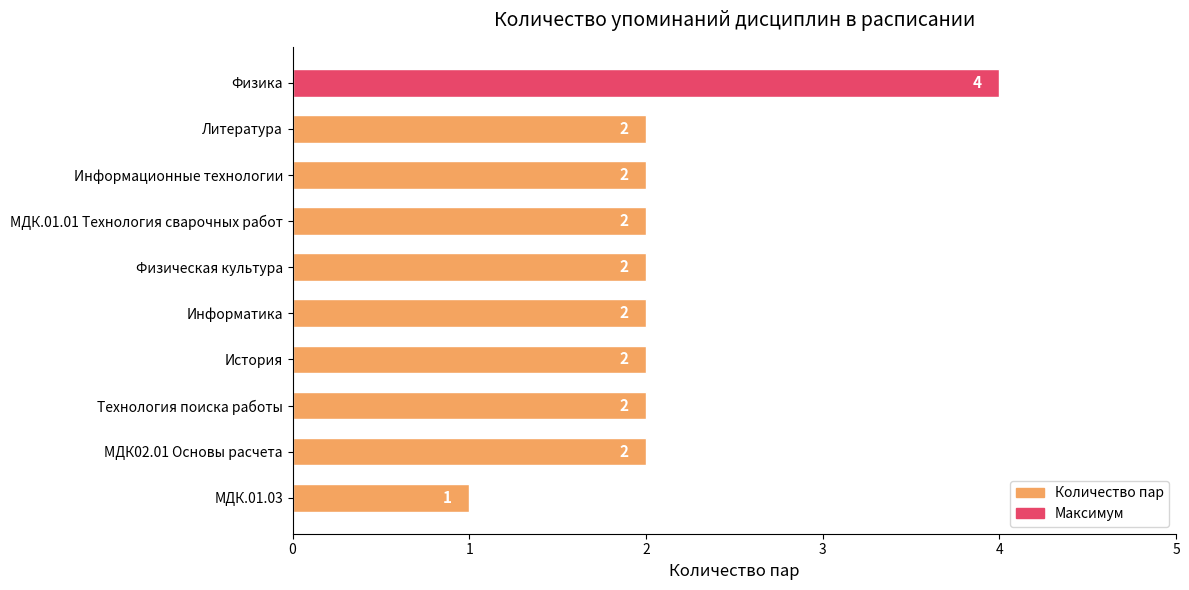

True or false: the data shows 3 at Информатика.

False